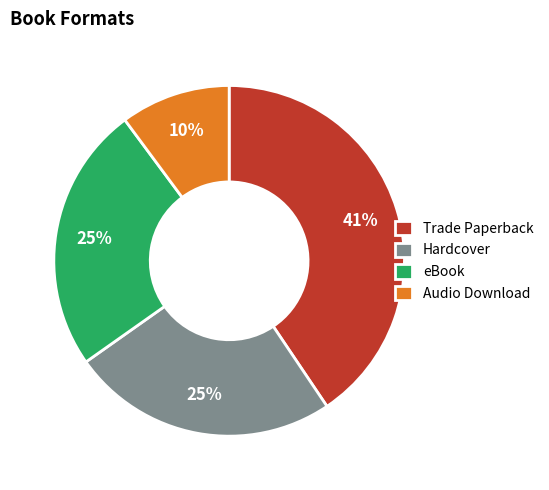

To the nearest percent, what portion does Audio Download represent?

10%